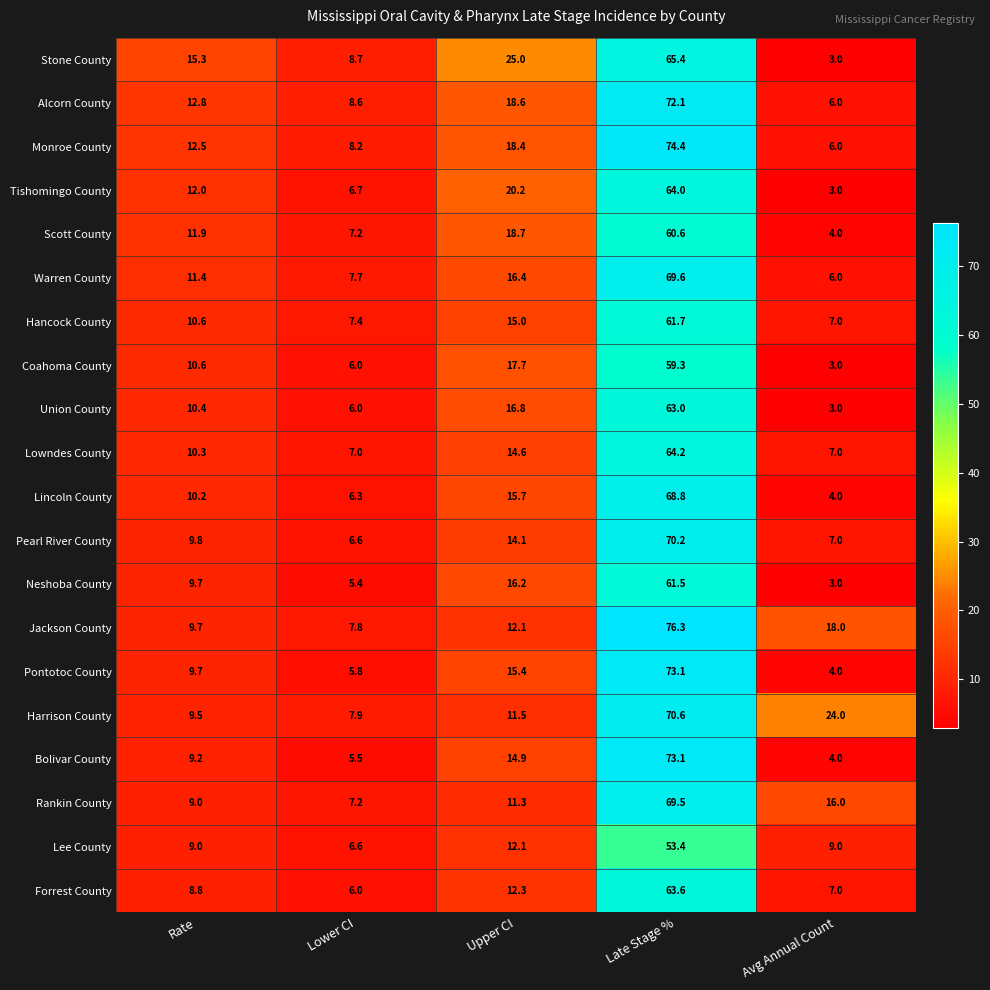

At which label is Alcorn County closest to 39?

Upper CI